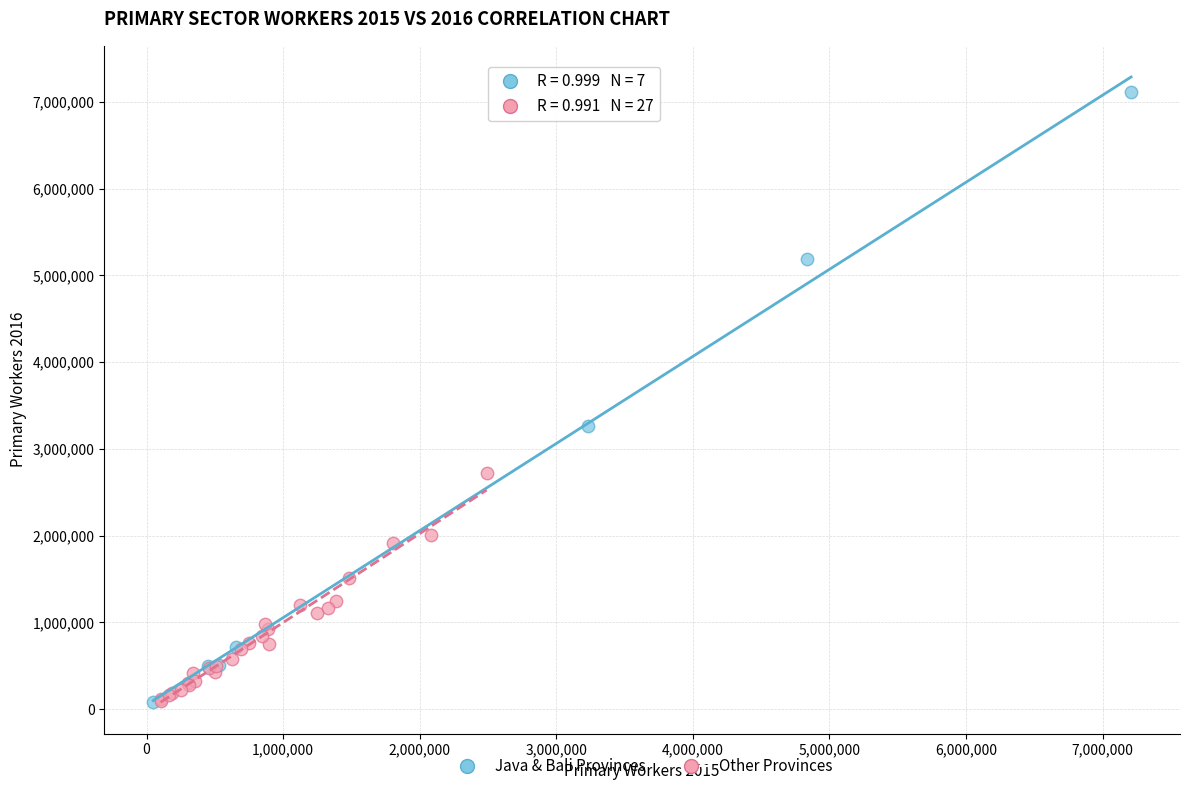

Which series has the widest spread of Y values?

Java & Bali Provinces